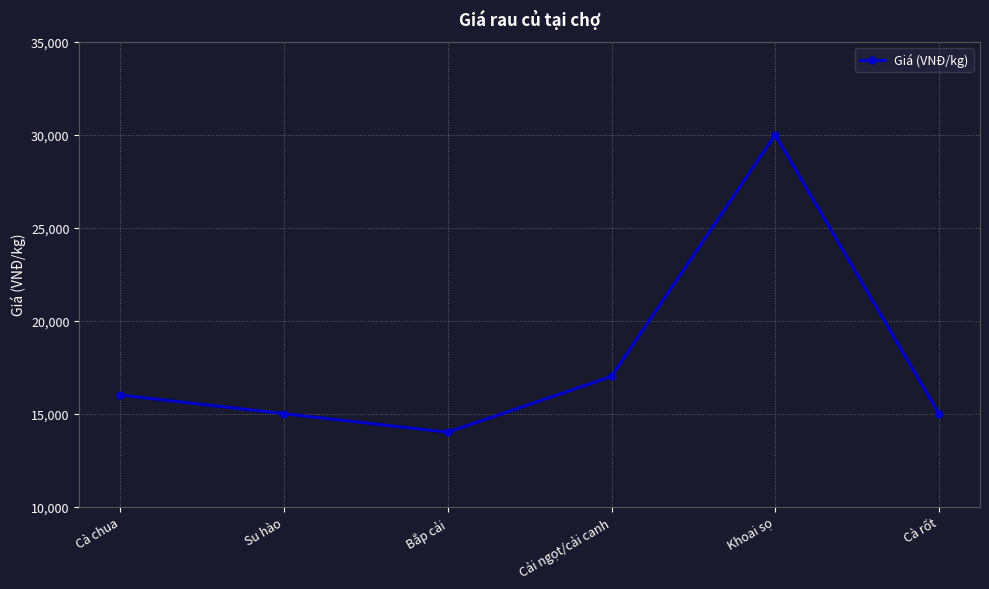

True or false: there are more than 1 points higher than both neighbors.

False